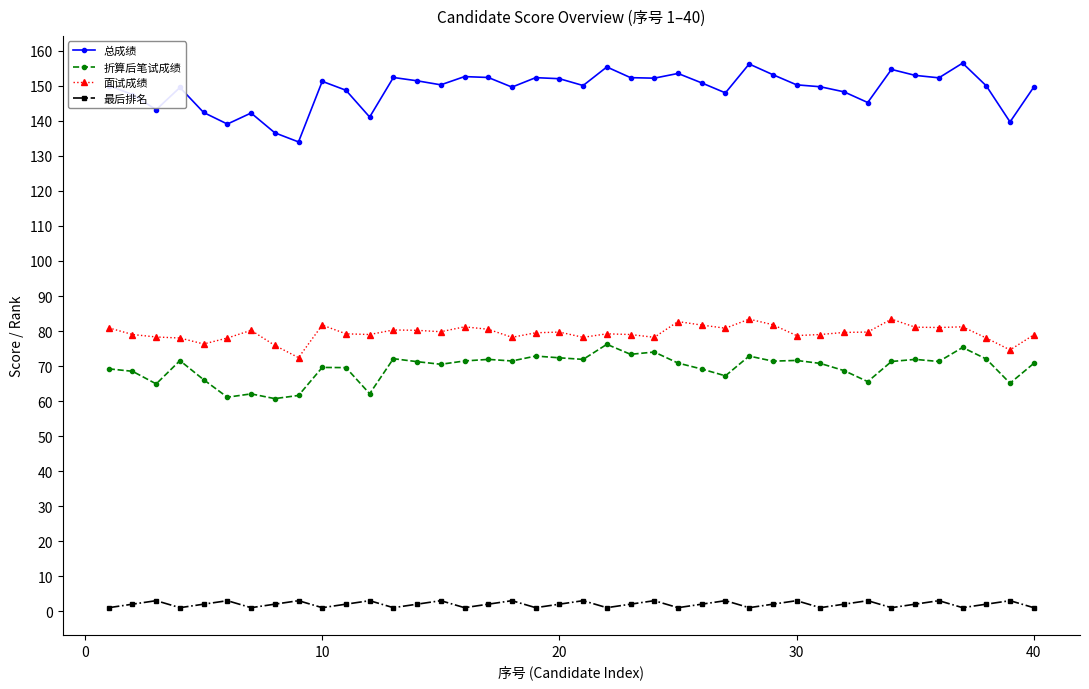

True or false: 总成绩 and 折算后笔试成绩 intersect in this chart.

False